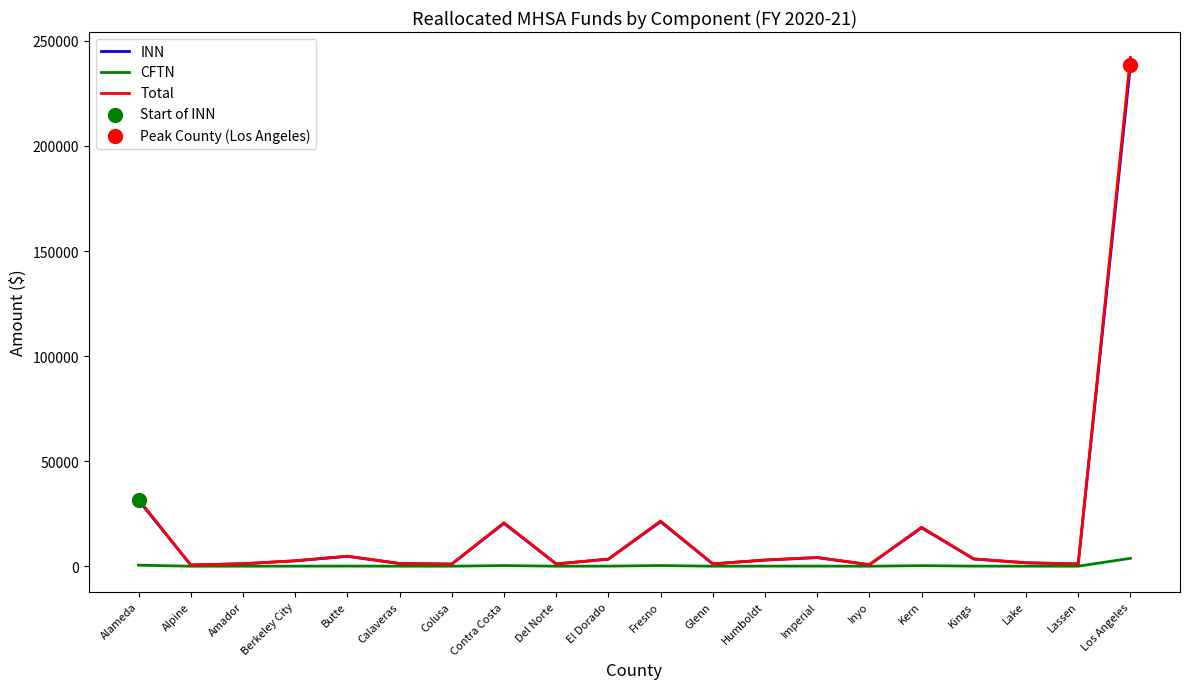

At which category is the sum across all series the highest?

Los Angeles